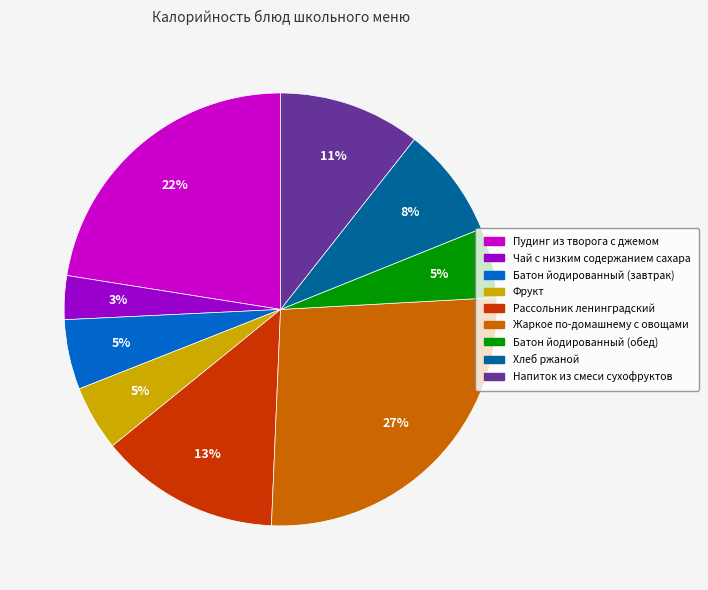

To the nearest percent, what is the average slice percentage?

11%